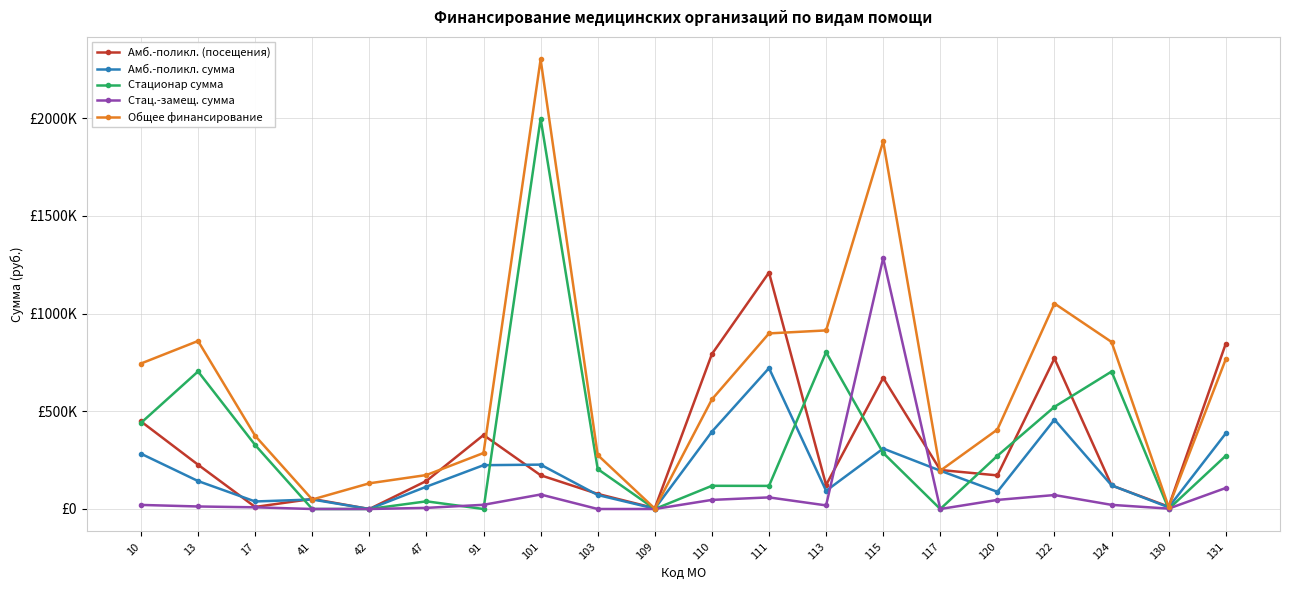

What is the difference between the highest and lowest values at 101?

2227642.0